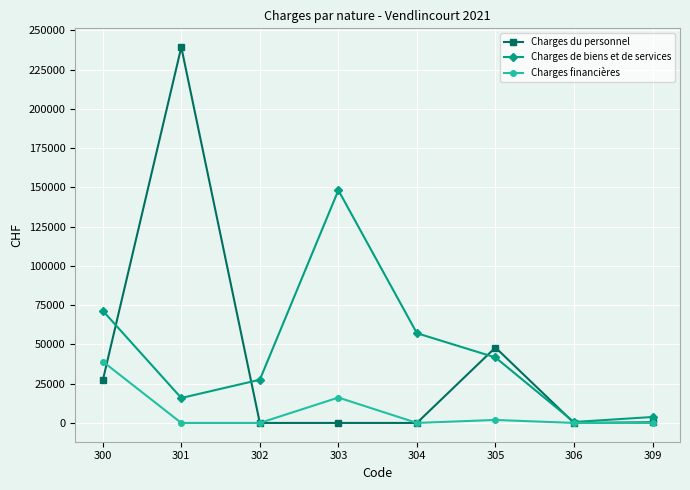

What is the sum of the Charges de biens et de services values at 306 and 305?

42309.5